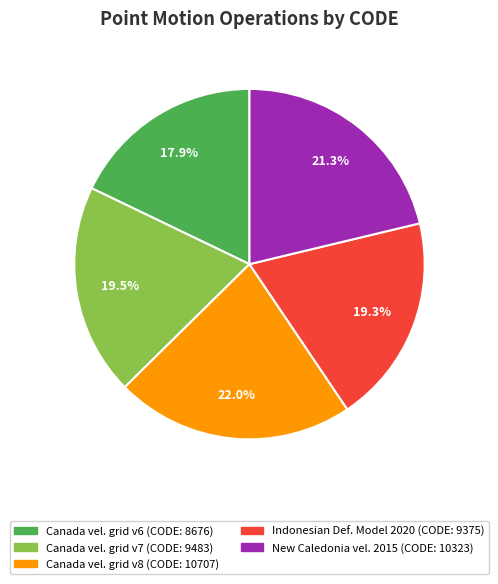

Is there any slice that represents more than half of the pie?

No